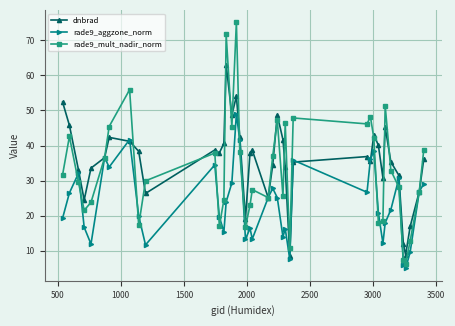

Which series has the largest total across all categories?

dnbrad